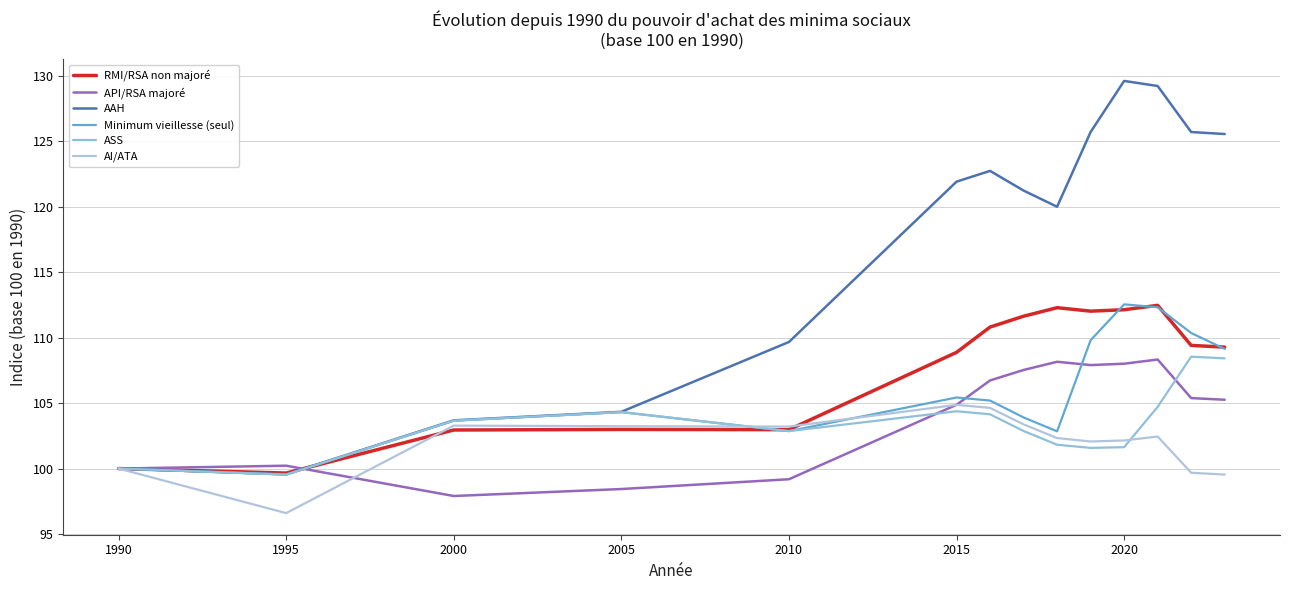

Reading left to right, what are all the values shown in this chart?

RMI/RSA non majoré: 100.0	99.7	102.9	103.0	103.0	108.9	110.8	111.6	112.3	112.0	112.1	112.5	109.4	109.3
API/RSA majoré: 100.0	100.2	97.9	98.4	99.2	104.9	106.7	107.5	108.2	107.9	108.0	108.3	105.4	105.3
AAH: 100.0	99.6	103.7	104.3	109.7	121.9	122.7	121.2	120.0	125.7	129.6	129.2	125.7	125.6
Minimum vieillesse (seul): 100.0	99.5	103.7	104.3	102.9	105.4	105.2	103.9	102.8	109.8	112.5	112.3	110.4	109.1
ASS: 100.0	99.5	103.7	104.3	102.9	104.4	104.1	102.9	101.8	101.6	101.6	104.7	108.6	108.4
AI/ATA: 100.0	96.6	103.3	103.2	103.2	104.9	104.6	103.4	102.3	102.1	102.1	102.4	99.7	99.5